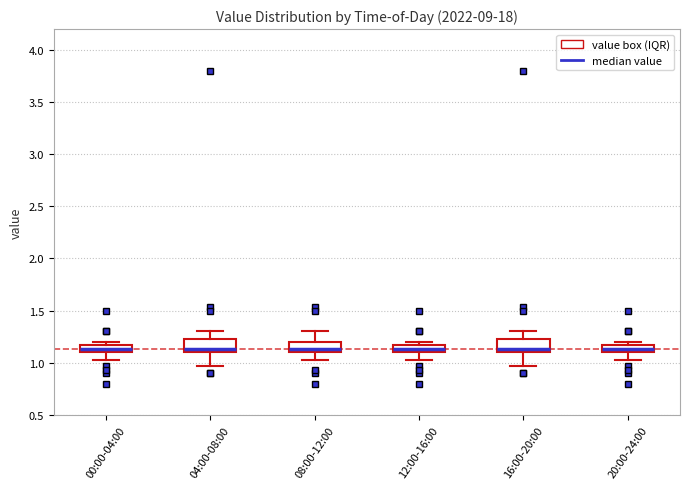

Where is the upper edge of the box for 20:00-24:00 on the y-axis? The values are not printed on the chart, so give them approximately, as read against the axis.

1.15